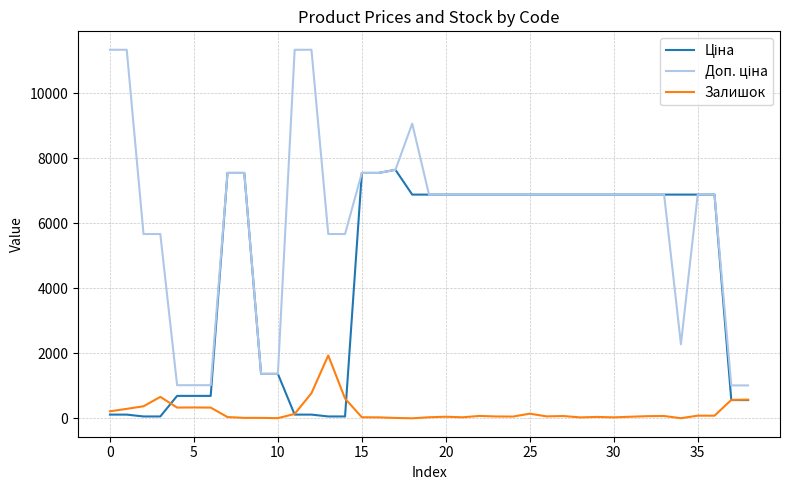

What is the maximum value shown in the chart?

11334.0